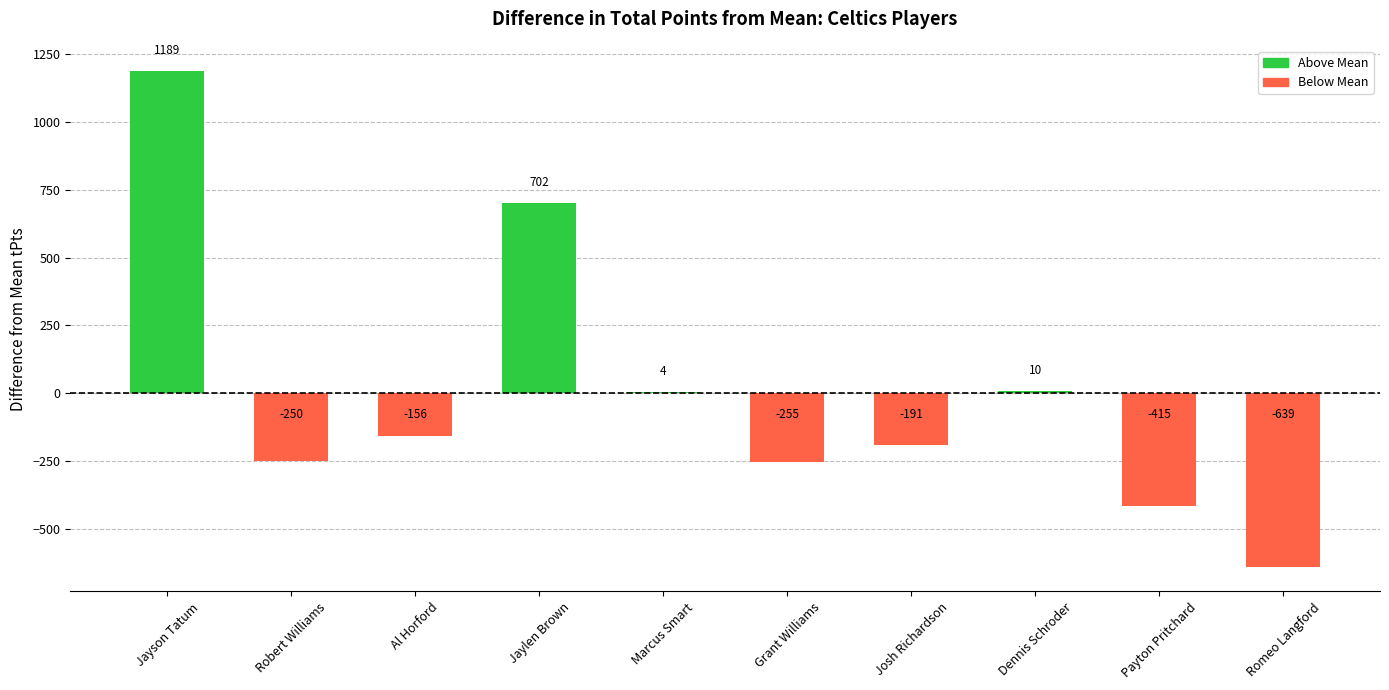

Are the bars horizontal?

No